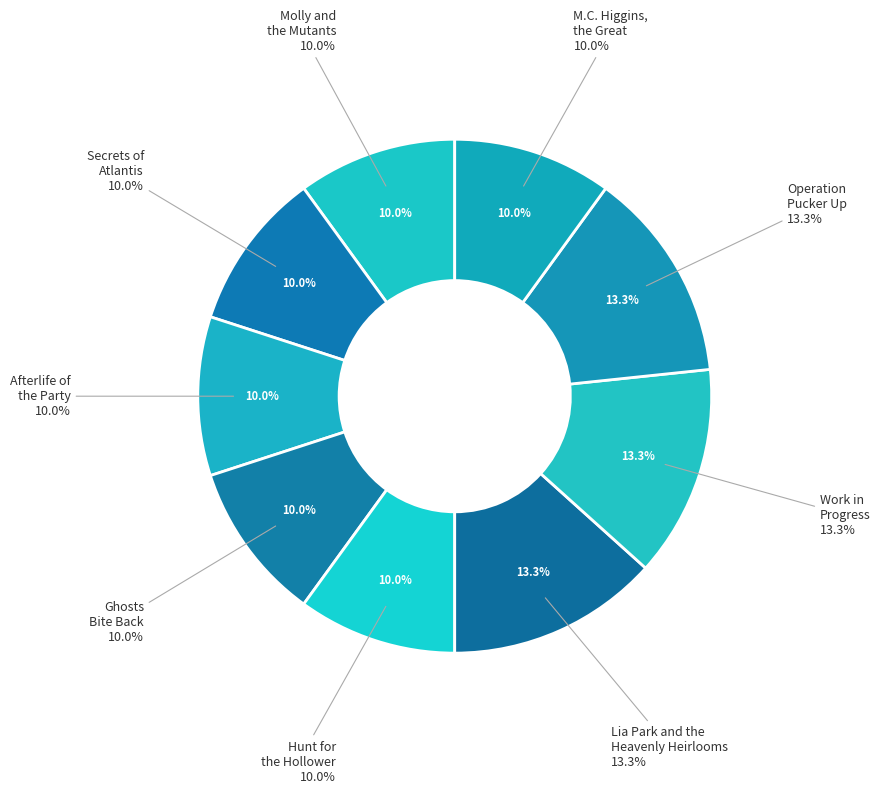

The M.C. Higgins, the Great slice represents 1% of the pie. True or false?

False